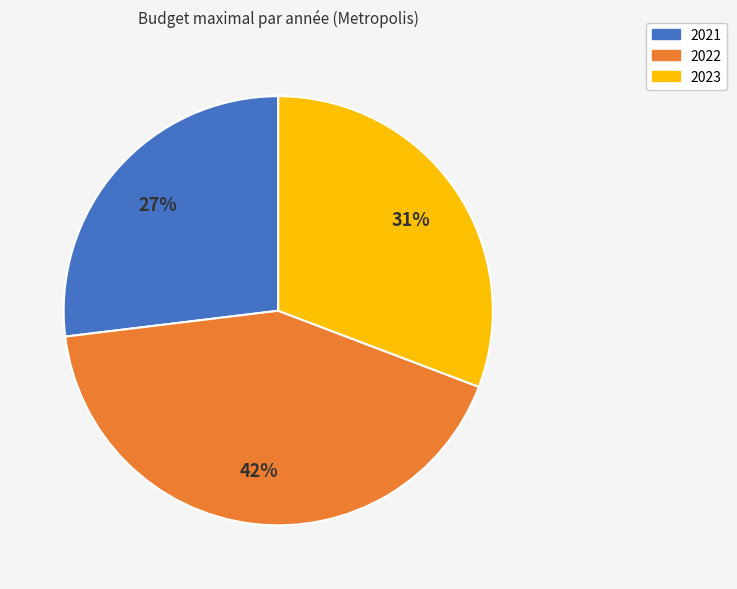

To the nearest percent, what is the average slice percentage?

33%